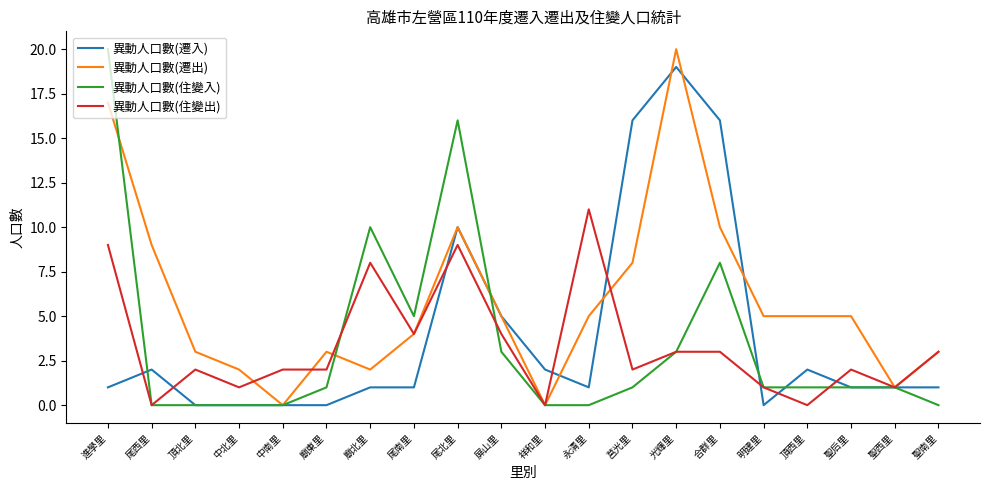

Does the chart have visible grid lines?

No